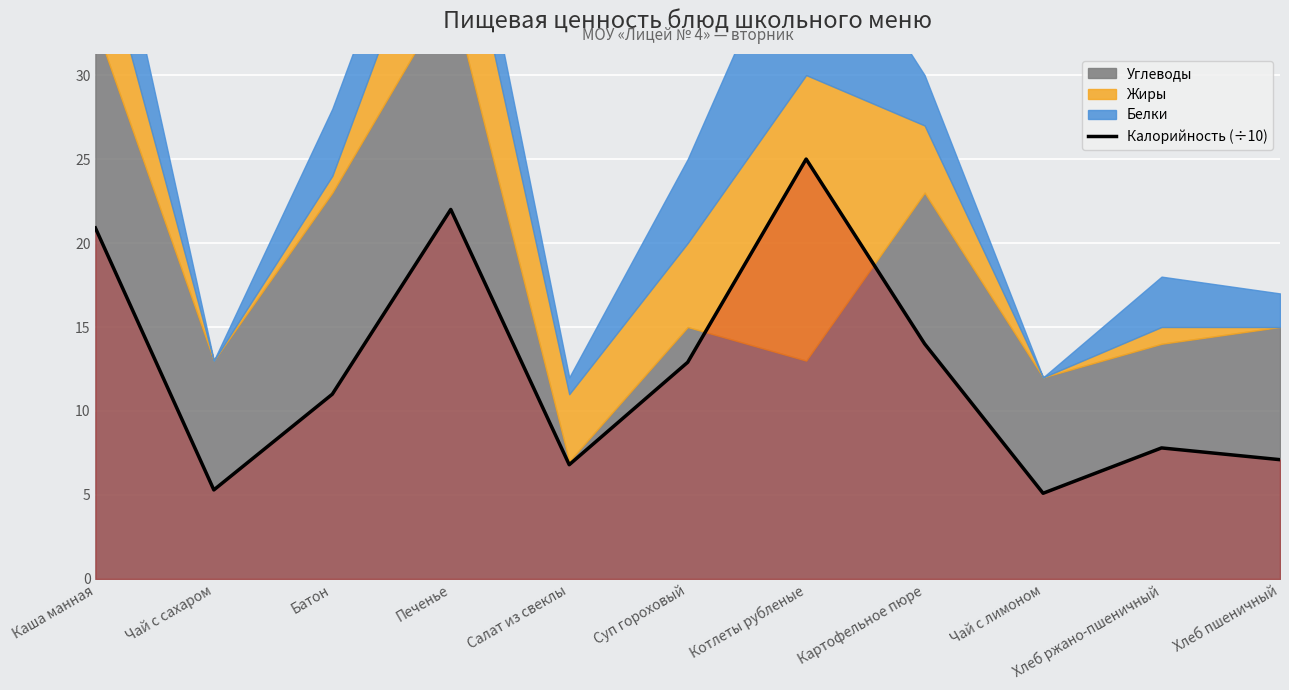

Between Чай с сахаром and Котлеты рубленые, which is larger?

Котлеты рубленые